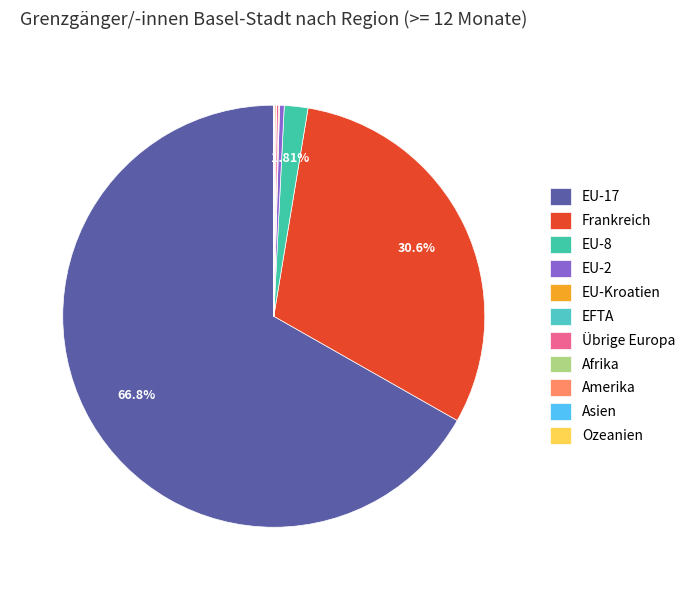

Which category has the smallest portion of the pie?

Ozeanien